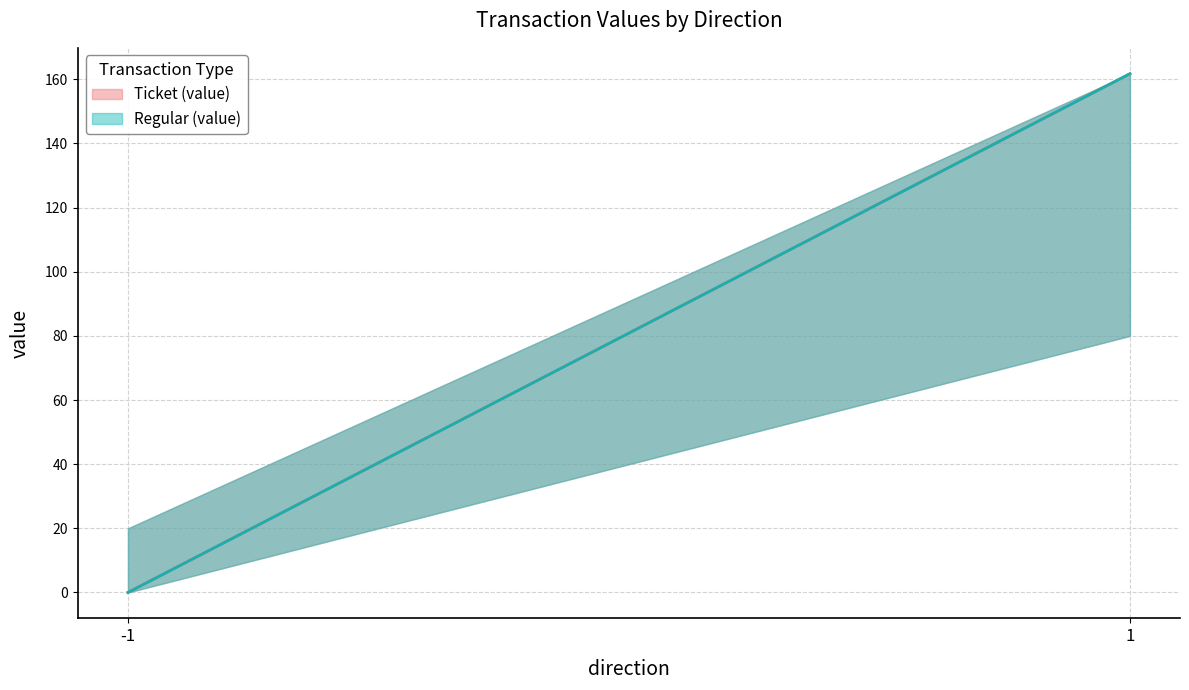

Rank the series at 1 from lowest to highest value.

Ticket (value), Regular (value)